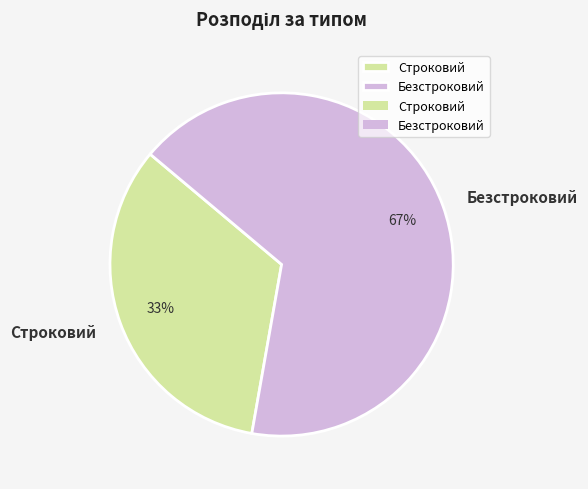

To the nearest percent, what is the combined percentage of Строковий and Безстроковий?

100%